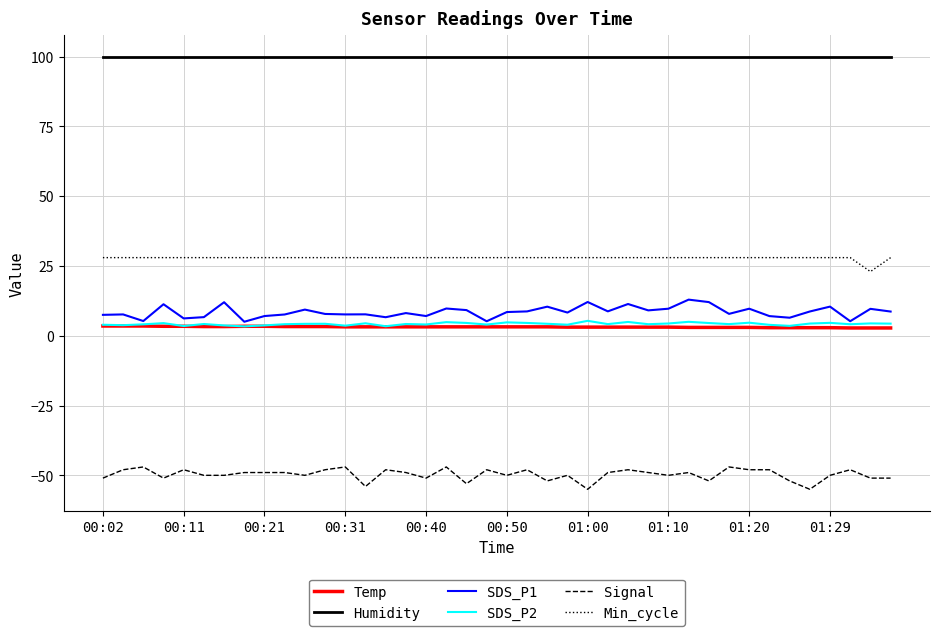

How many series are shown in this chart?

6